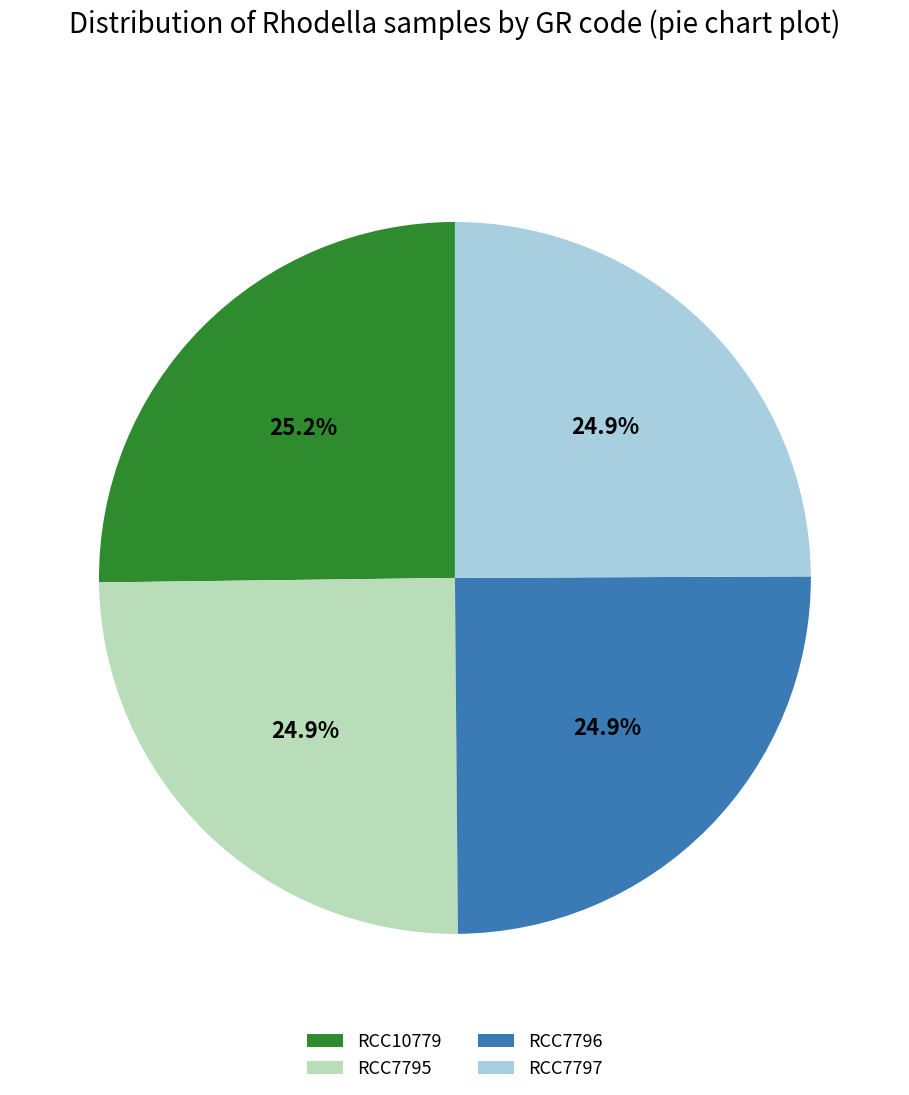

Is it true that RCC10779 is 25% of the pie?

True